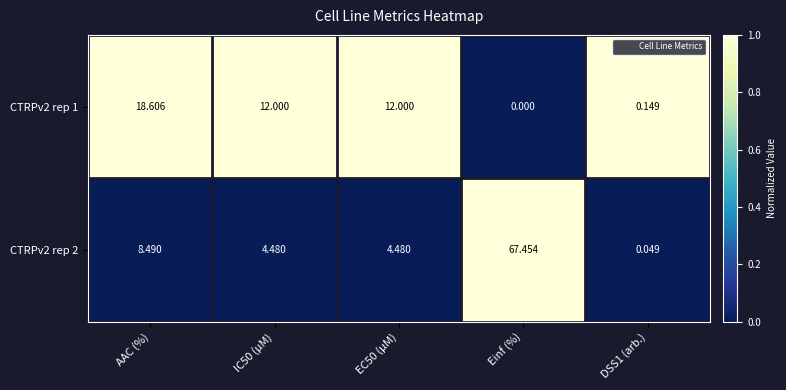

At how many categories does at least one series exceed 0?

5